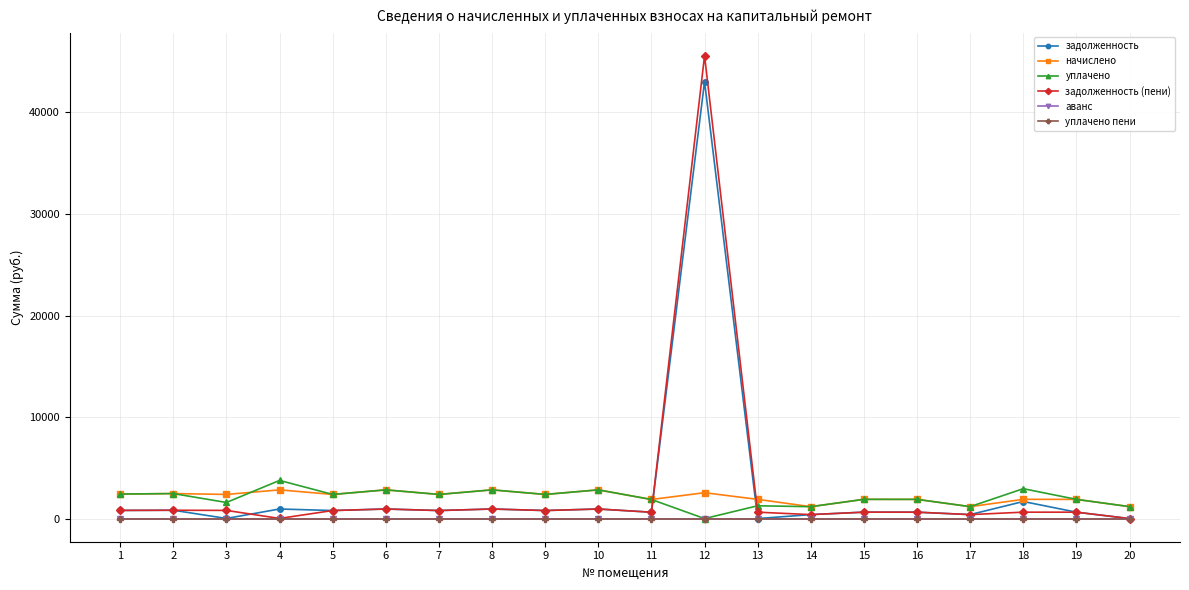

Reading right to left, what are all the values shown in this chart?

задолженность: 0.0	630.5	1681.4	392.3	630.5	632.2	391.4	0.0	43034.9	626.8	942.6	792.9	943.0	792.7	942.6	792.7	943.8	12.8	821.0	805.0
начислено: 1176.2	1891.4	1895.1	1176.2	1891.4	1895.1	1172.5	1891.4	2547.7	1880.4	2827.9	2378.1	2827.9	2378.1	2827.9	2378.1	2827.9	2378.1	2462.9	2415.0
уплачено: 1176.2	1891.4	2944.8	1176.2	1891.4	1895.1	1172.5	1261.0	0.0	1880.4	2827.9	2378.1	2827.9	2378.1	2827.9	2378.1	3757.9	1585.4	2462.9	2415.0
задолженность (пени): 0.0	630.5	631.7	392.3	630.5	632.2	391.4	630.5	45582.6	626.8	942.6	792.9	943.0	792.7	942.6	792.7	13.9	805.5	821.0	805.0
аванс: 0.0	0.0	0.0	0.0	0.0	0.0	0.0	0.0	0.0	0.0	0.0	0.0	0.0	0.0	0.0	0.0	0.0	0.0	0.0	0.0
уплачено пени: 0.0	0.0	0.0	0.0	0.0	0.0	0.0	0.0	0.0	0.0	0.0	0.0	0.0	0.0	0.0	0.0	0.0	0.0	0.0	0.0